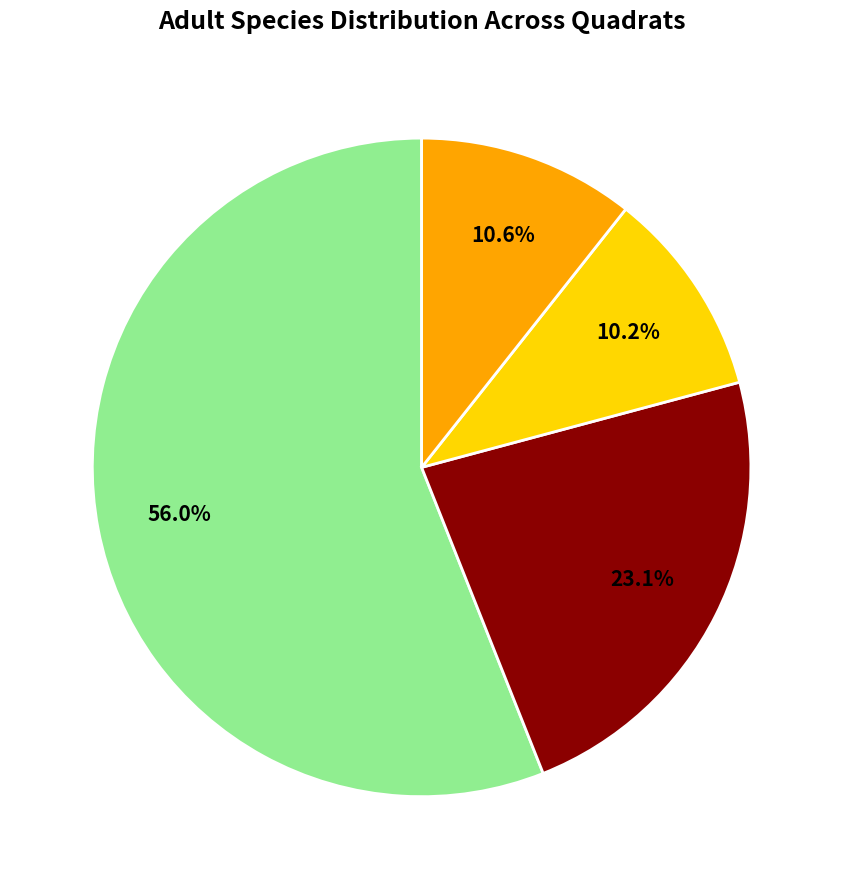

Does any single category account for the majority?

Yes